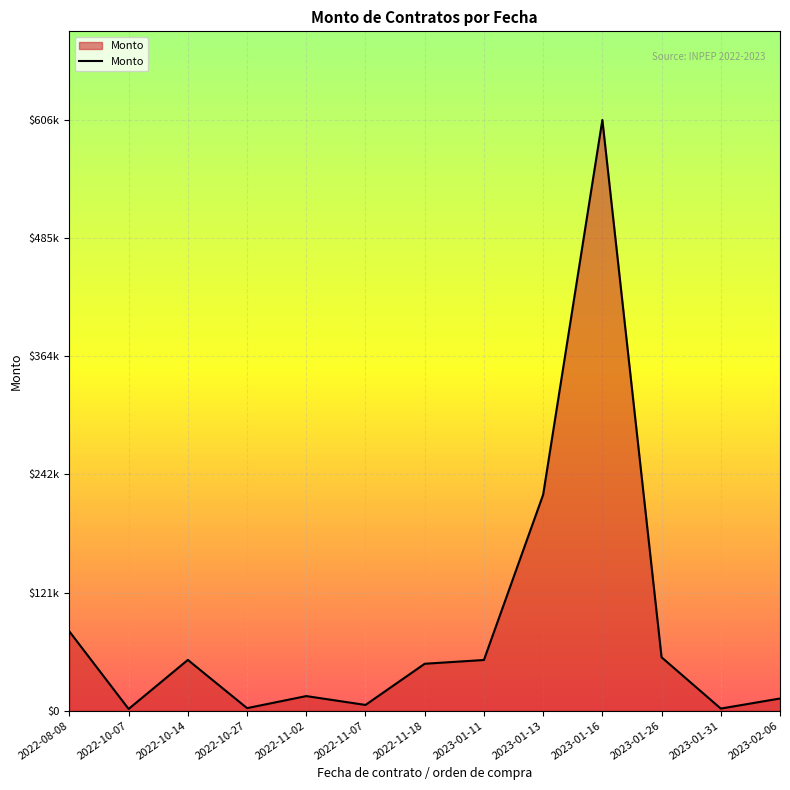

Between 2022-10-14 and 2022-08-08, which is larger?

2022-08-08